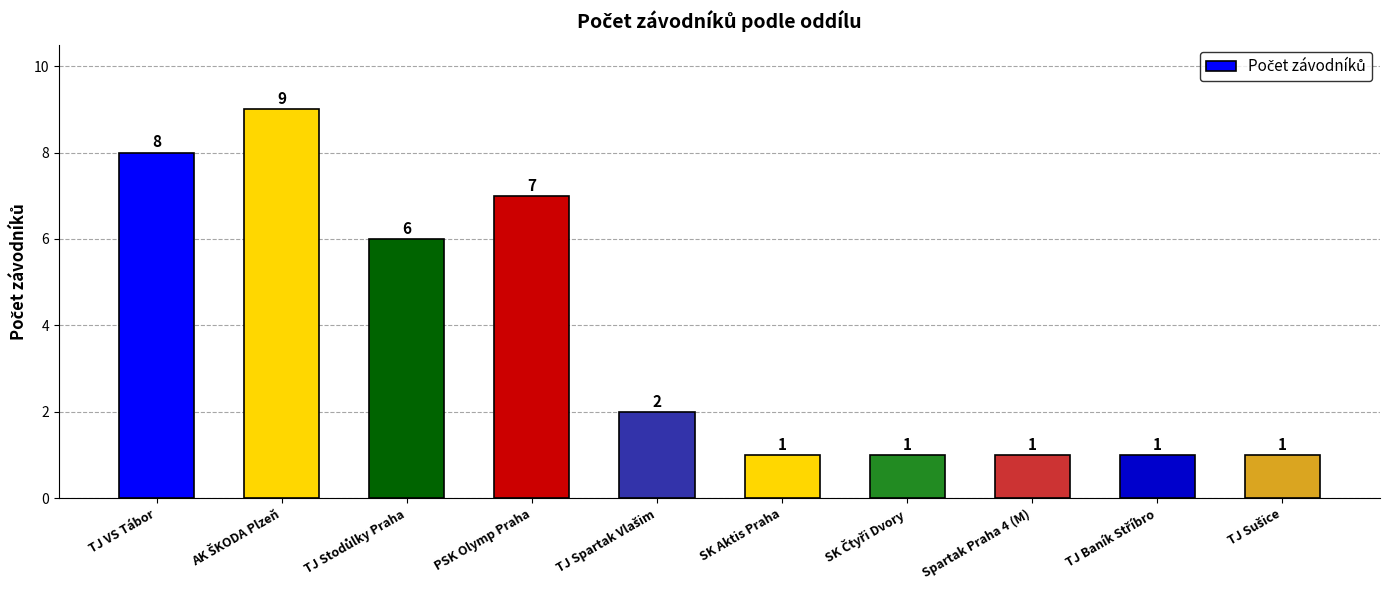

What is the value of the 4th bar from the left?

7